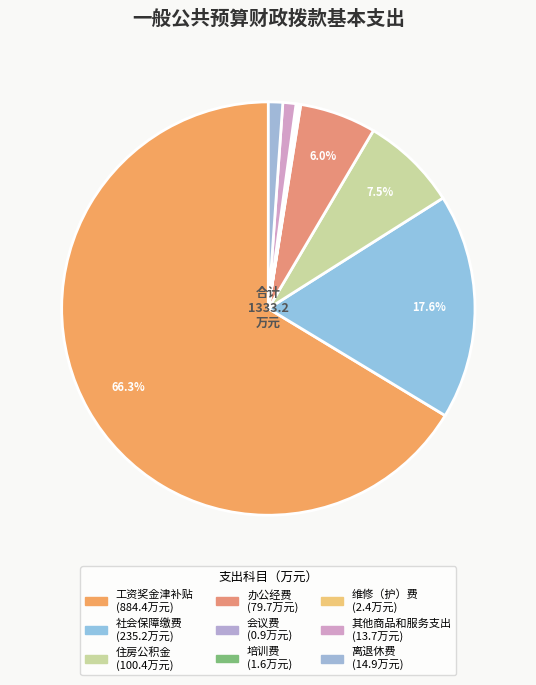

Count the number of slices in the pie.

9